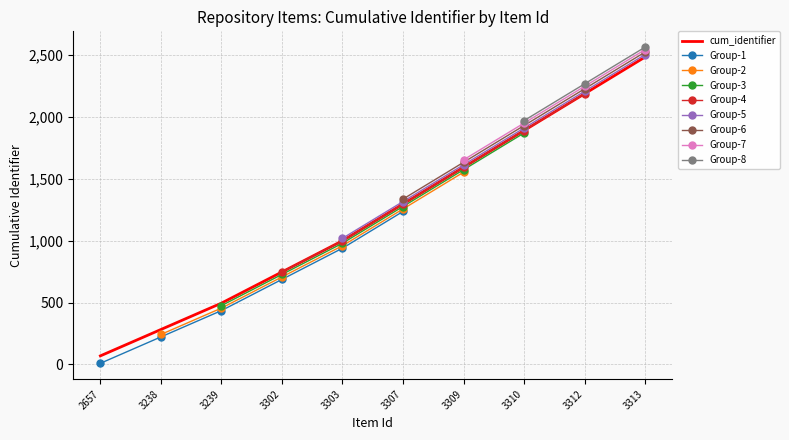

True or false: Item Ids and Identifier intersect in this chart.

False